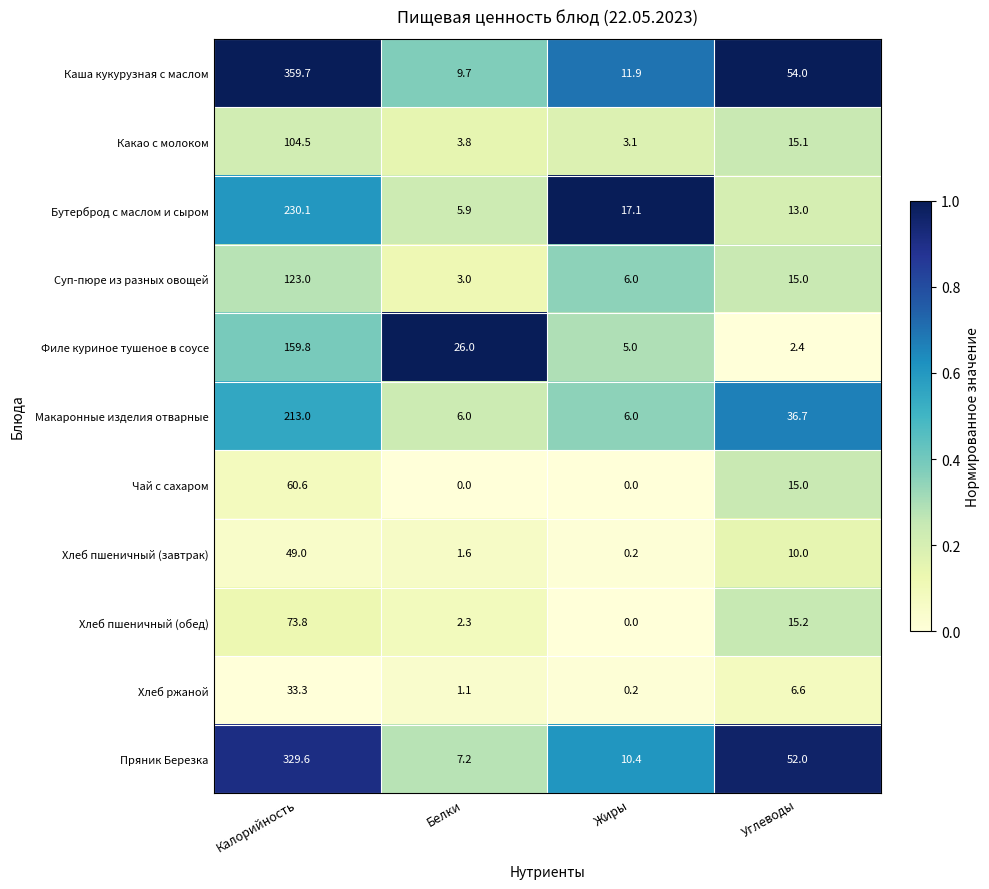

Which series has the largest total across all categories?

Каша кукурузная с маслом